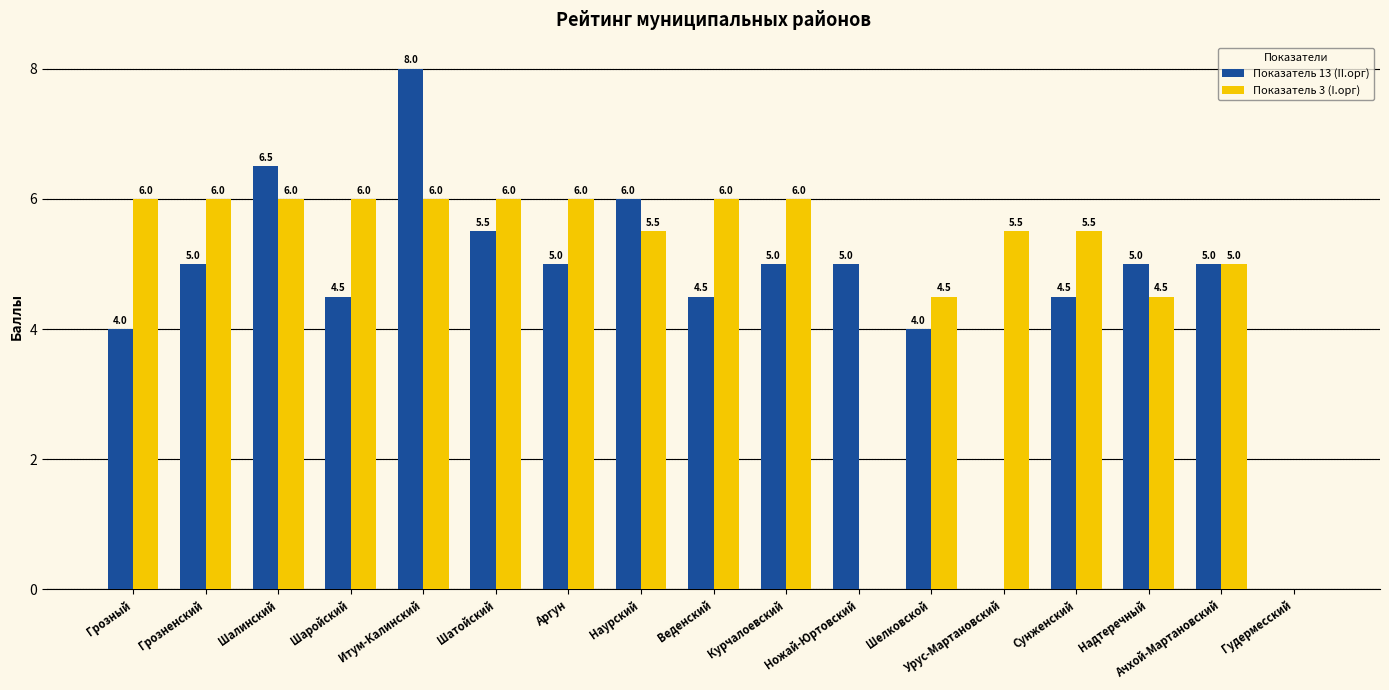

What are all the series names shown in the legend?

Показатель 13 (II.орг), Показатель 3 (I.орг)